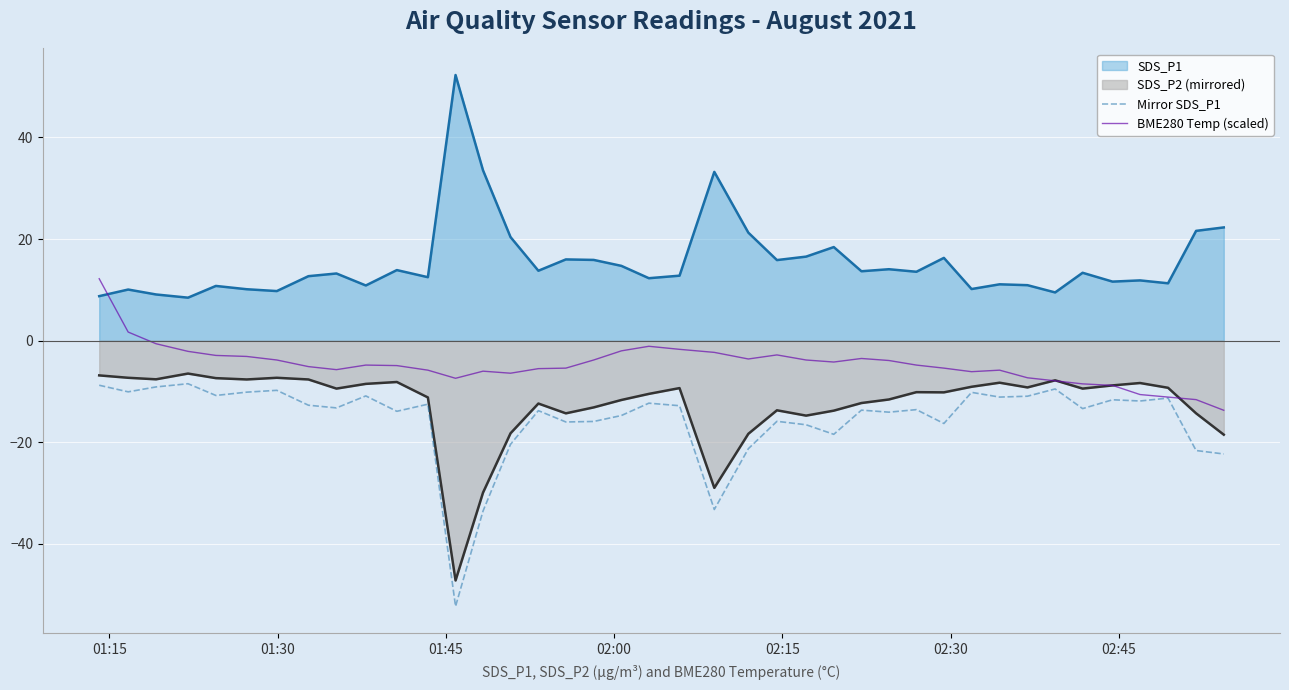

True or false: SDS_P1 and Mirror SDS_P1 cross at least once.

False